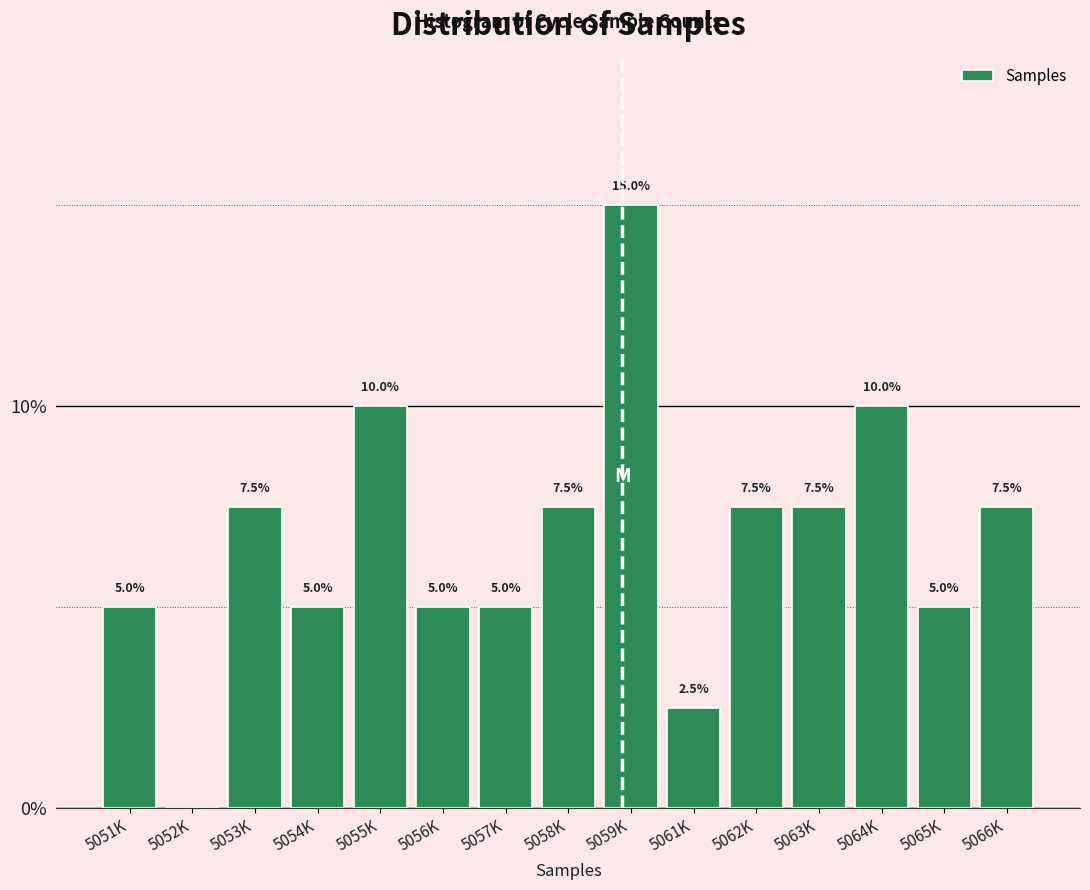

What is the sum of the values at 5065K and 5051K?

10.0